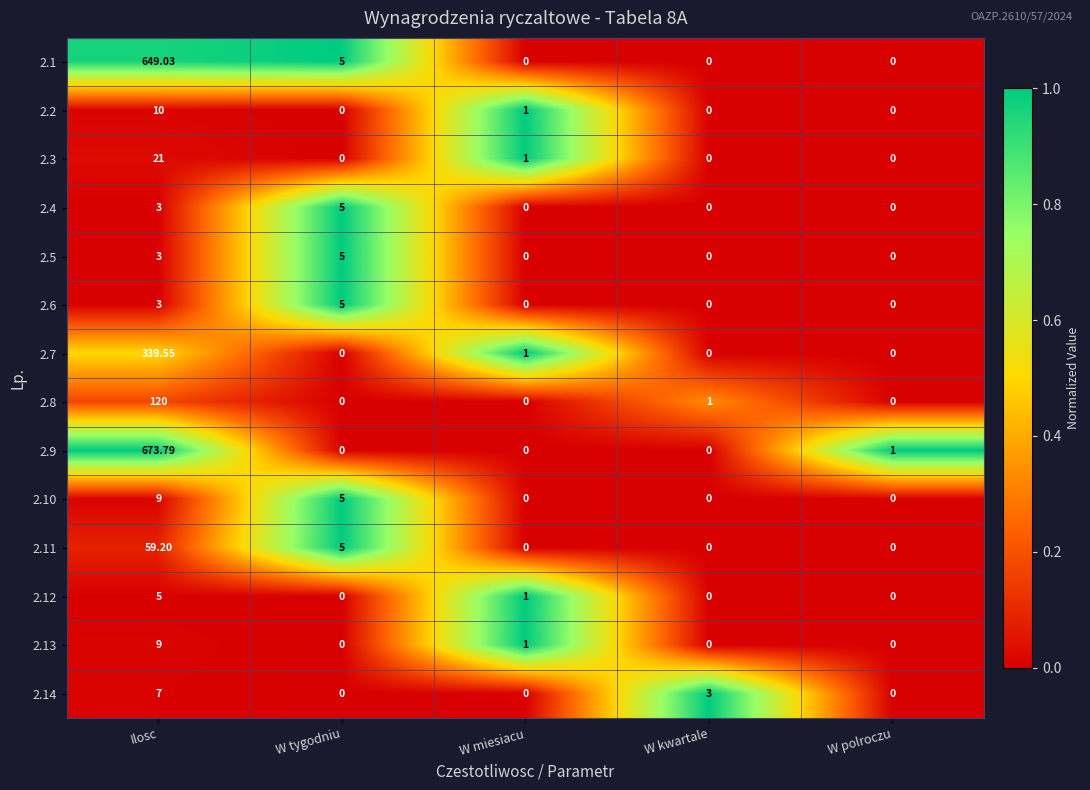

At which category is the sum across all series the highest?

Ilosc